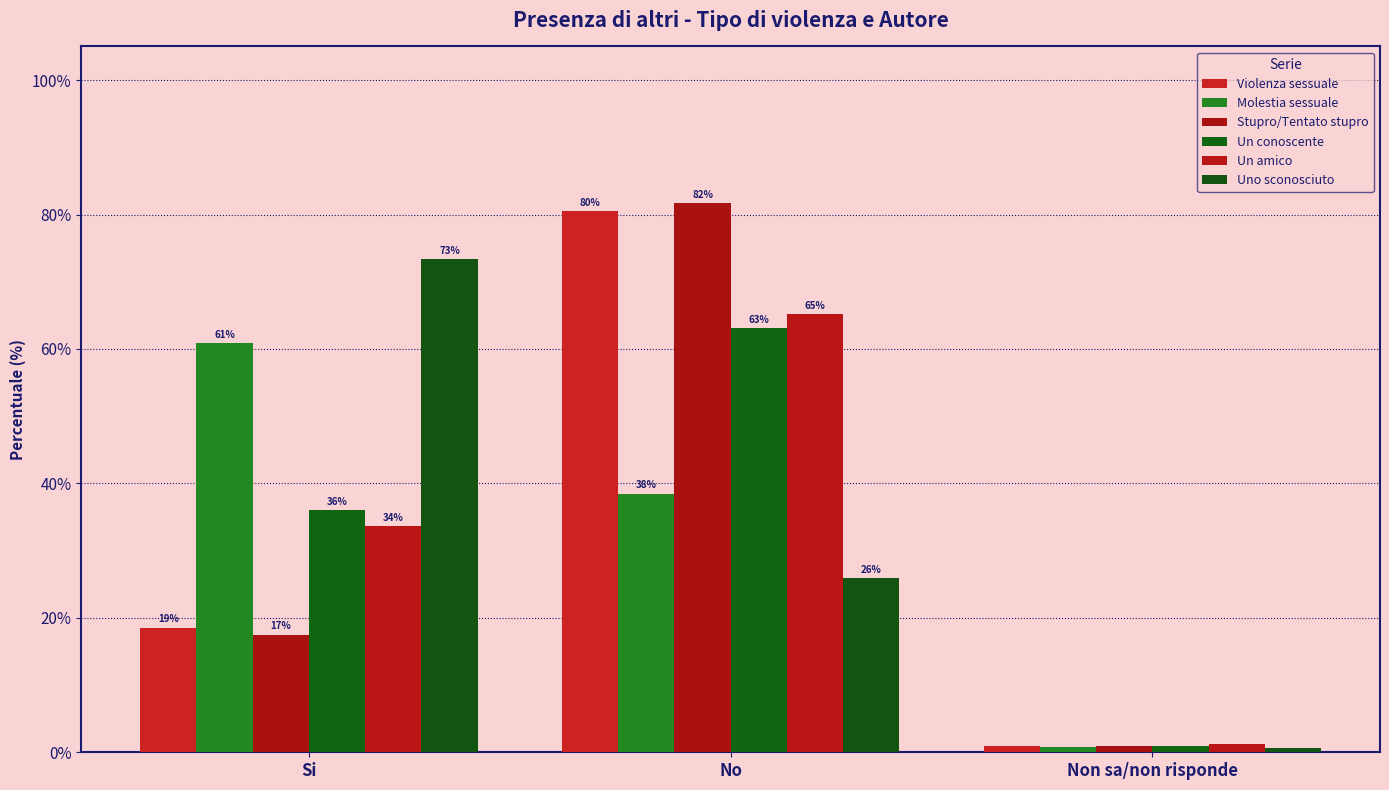

How many data points in Un conoscente are less than 36?

1